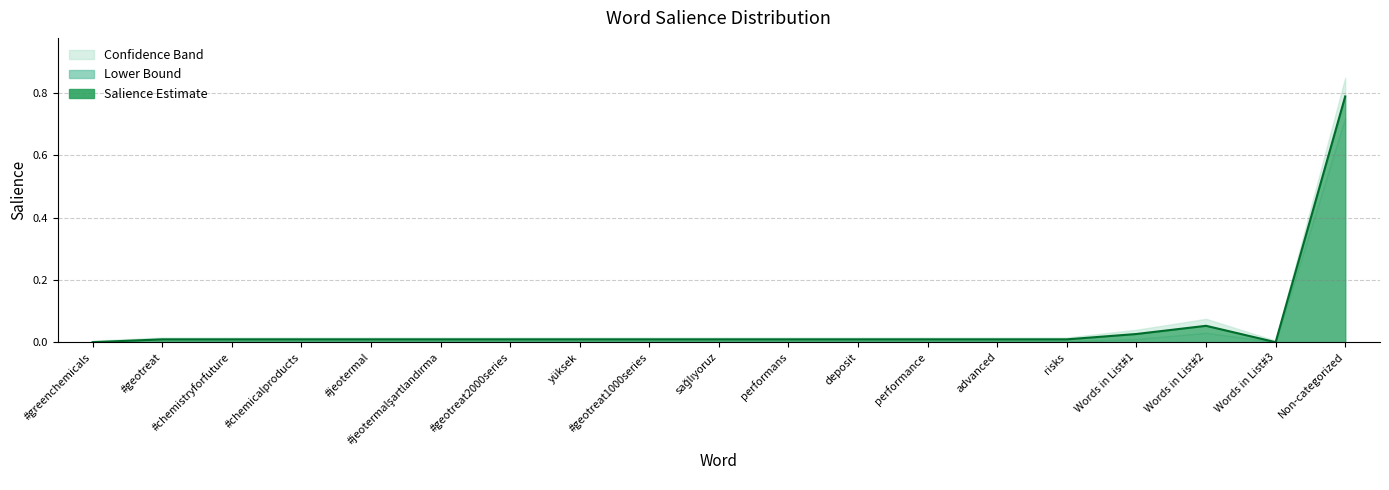

List the labels in order of value, smallest first.

#greenchemicals, Words in List#3, #geotreat, #chemistryforfuture, #chemicalproducts, #jeotermal, #jeotermalşartlandırma, #geotreat2000series, yüksek, #geotreat1000series, sağlıyoruz, performans, deposit, performance, advanced, risks, Words in List#1, Words in List#2, Non-categorized